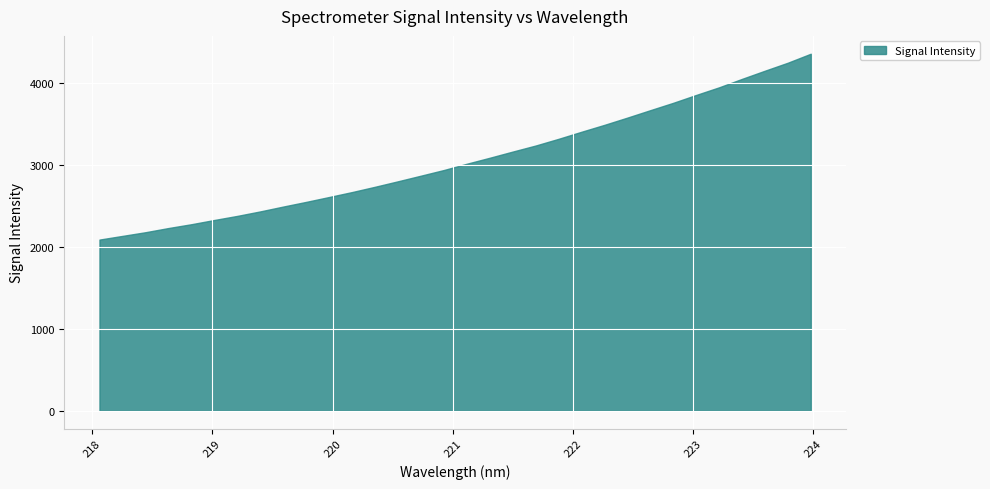

What is the maximum value shown in the chart?

4362.0